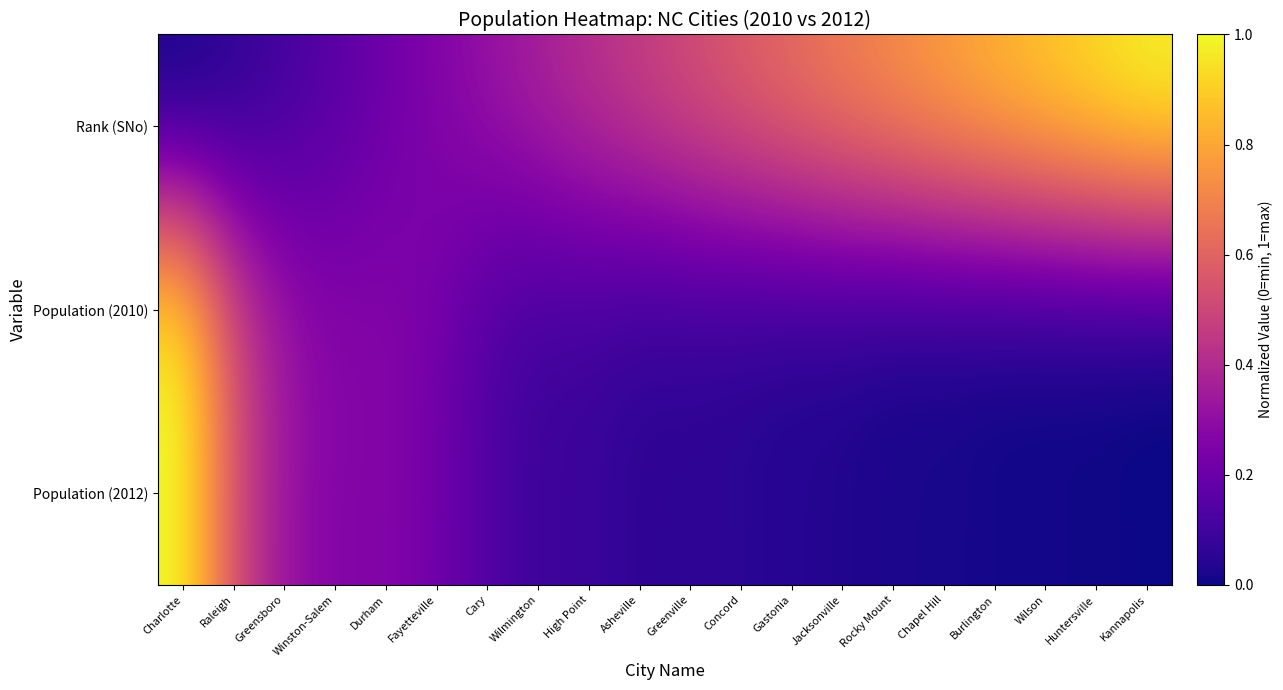

At which category does the chart reach its minimum across all series?

Charlotte